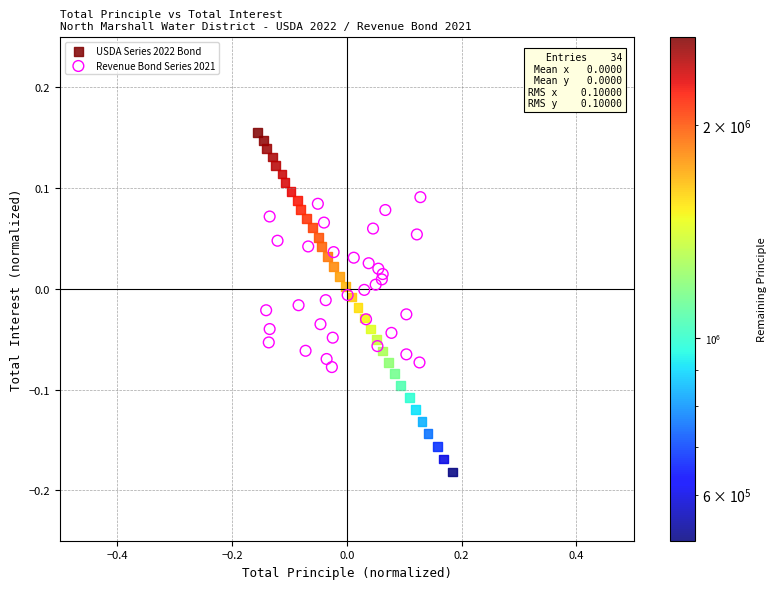

Which series contains the lowest Y value?

USDA Series 2022 Bond